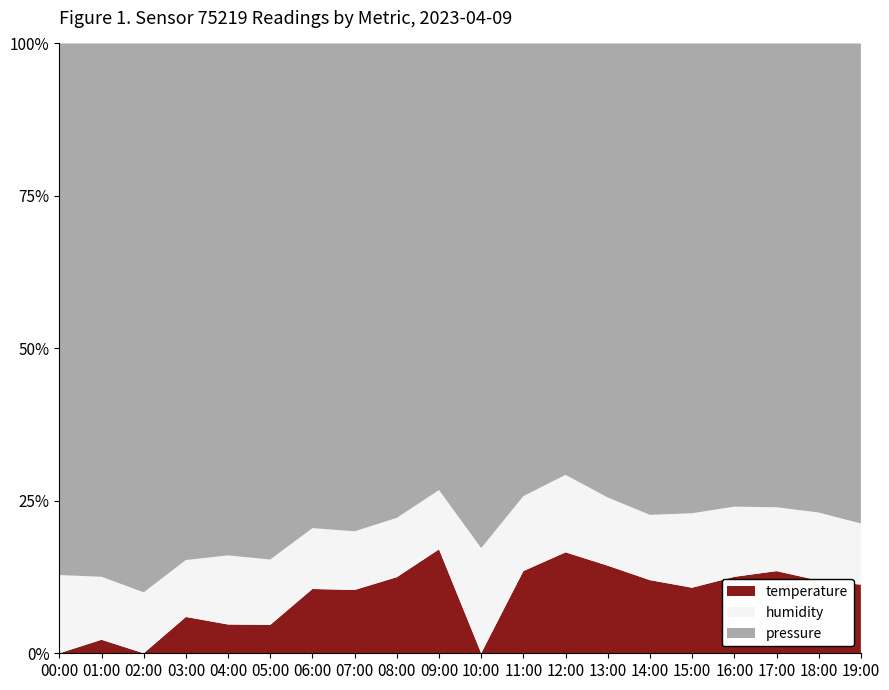

What is the total value across all series at 09:00?

100.0